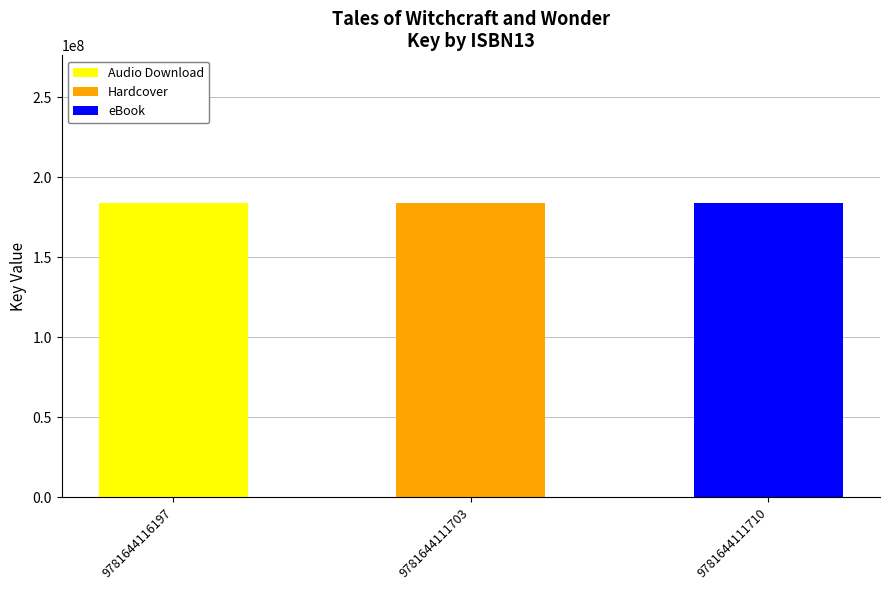

What is the highest value of the Audio Download series?

184042901